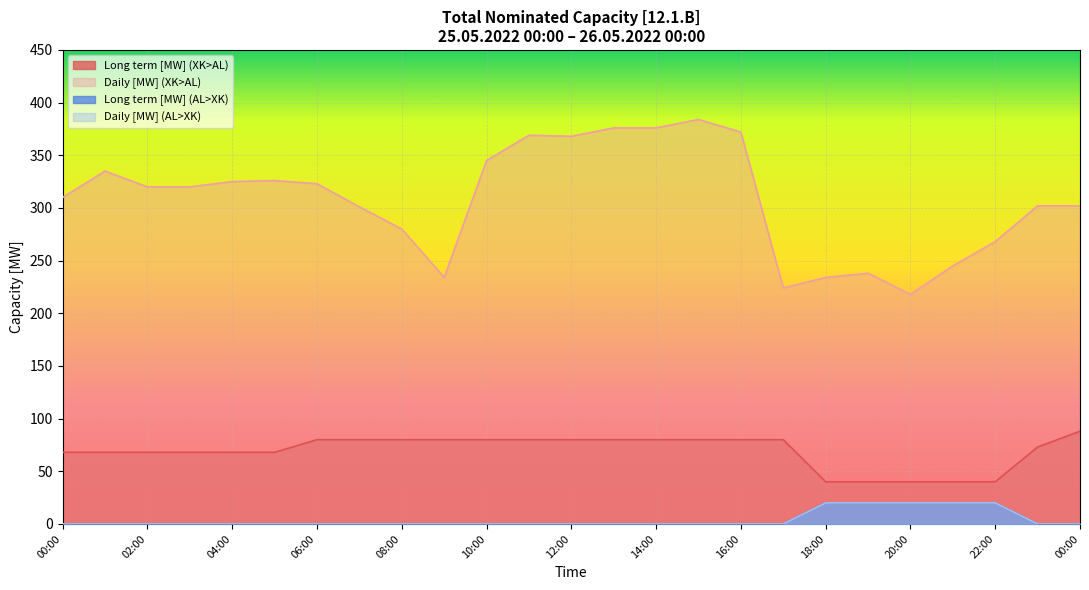

What value does the Daily [MW] (AL>XK) series have at 18:00, to the nearest 5?

20